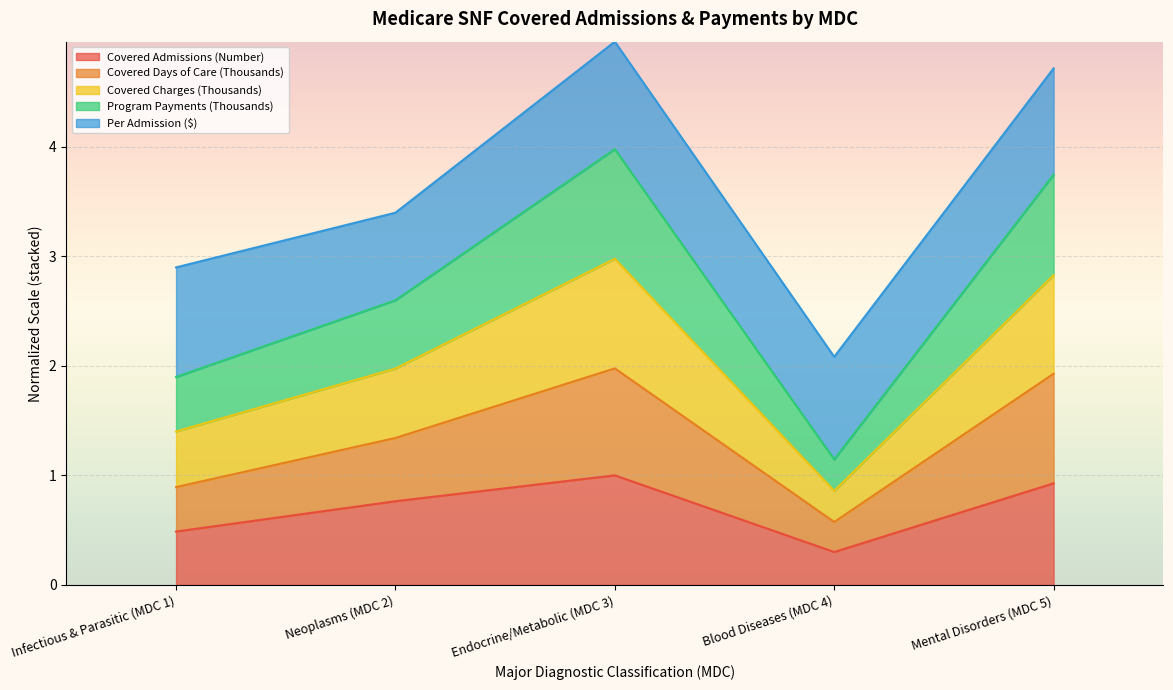

At which label is Covered Admissions (Number) closest to 0?

Blood Diseases (MDC 4)